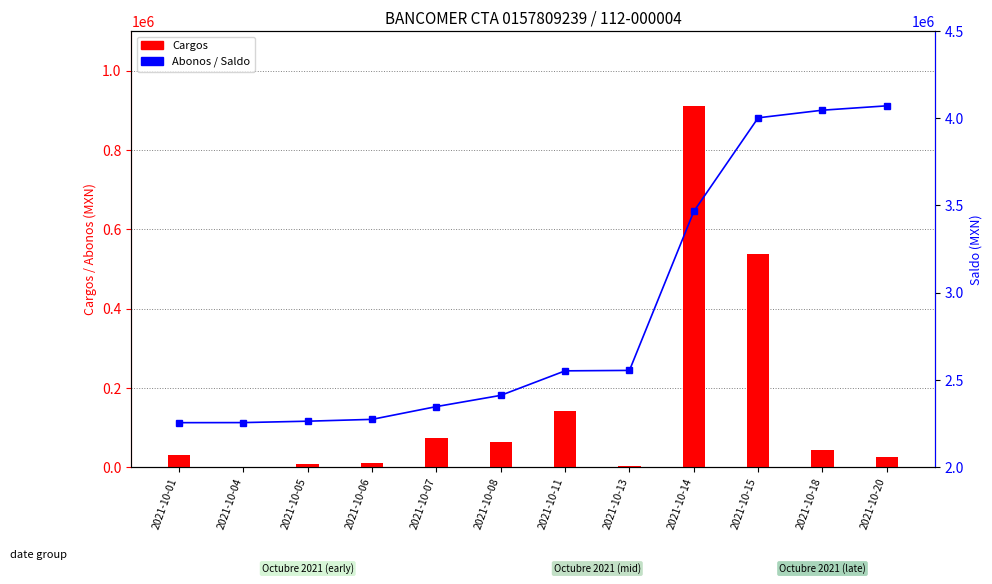

How many data points does each series have?

12